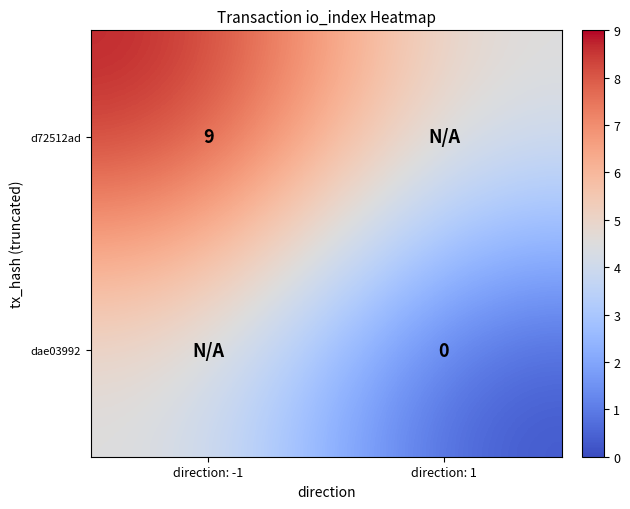

True or false: d72512ad has a value of 14.2 at direction: -1.

False